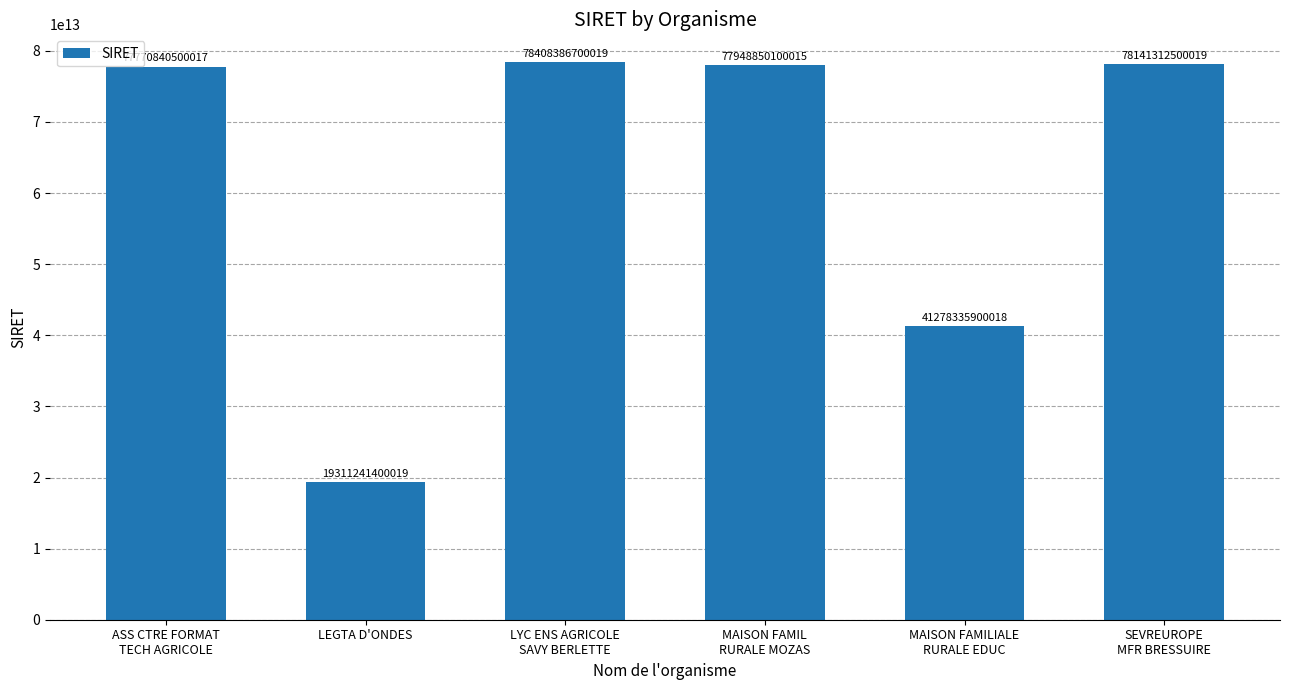

Which label corresponds to the smallest value in the chart?

LEGTA D'ONDES